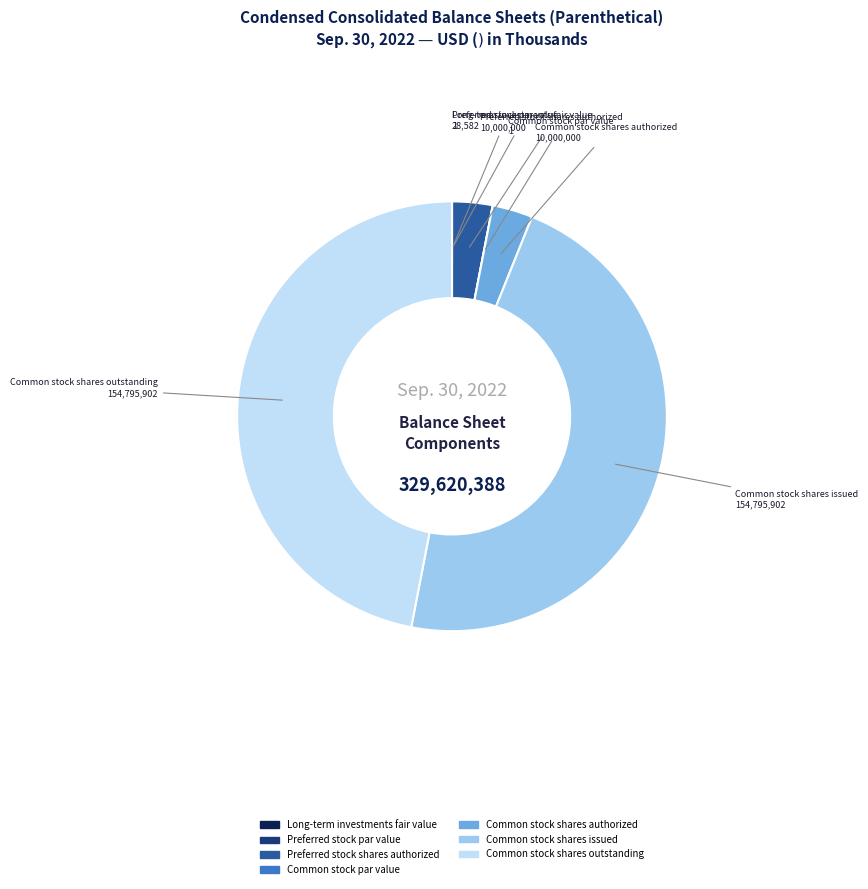

Combined, do Common stock shares authorized and Preferred stock shares authorized account for over 50%?

No